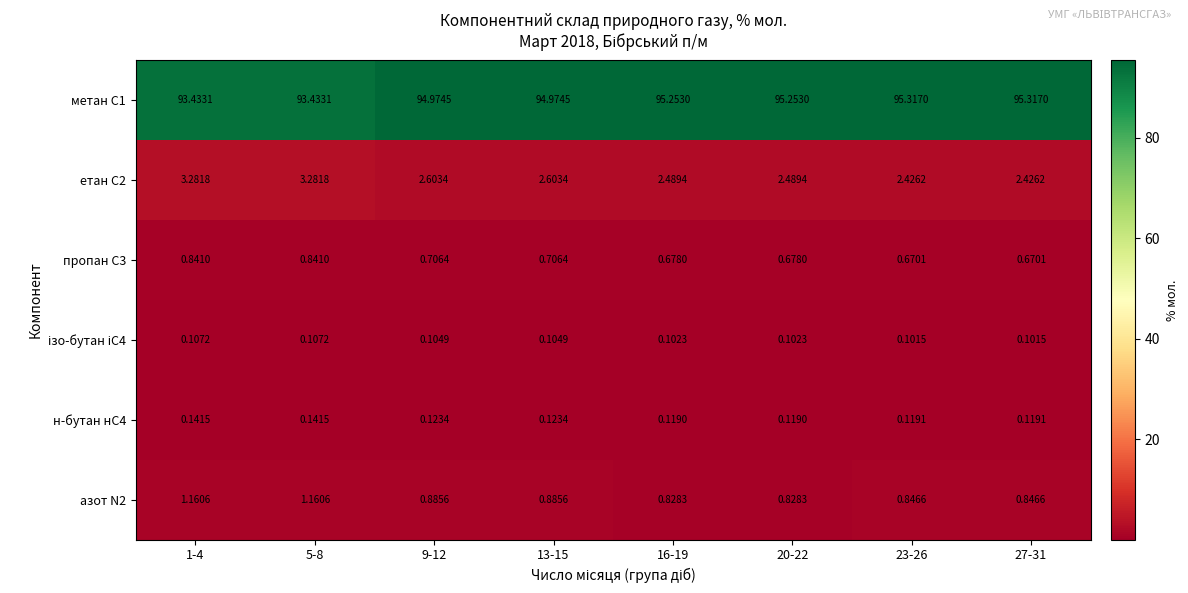

Count the number of data series in this chart.

6